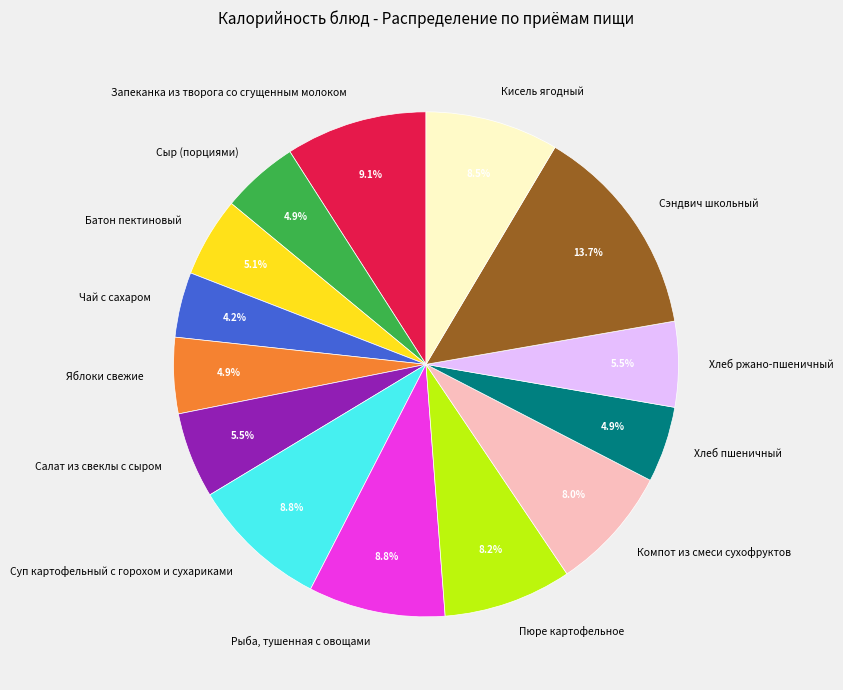

How many segments does this pie chart have?

14